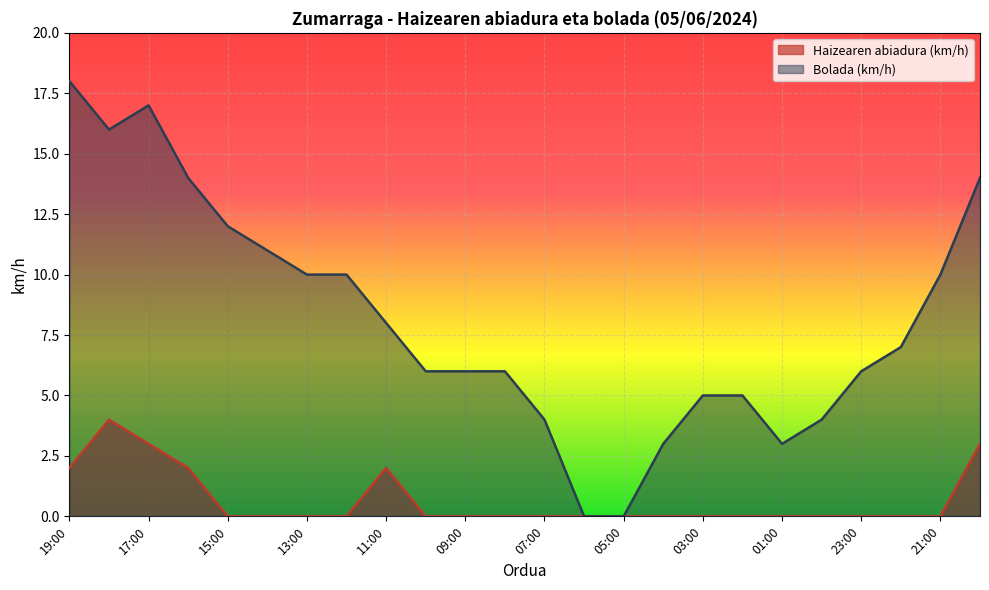

Rank the series by their average value, from lowest to highest.

Haizearen abiadura (km/h), Bolada (km/h)